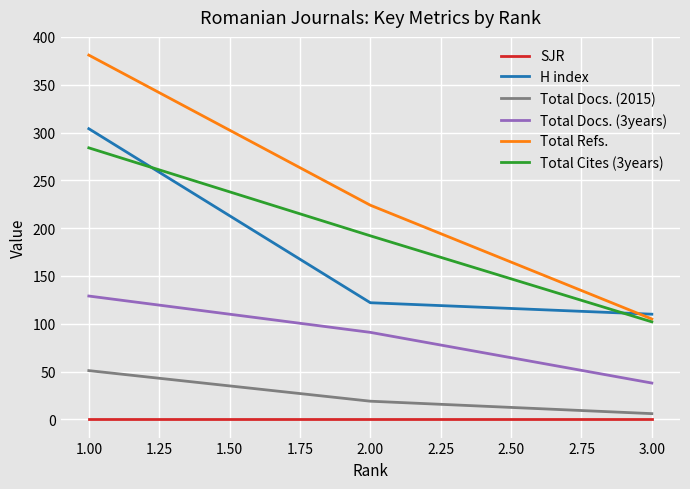

Which series changed the most between 1.00 and 2.00?

H index